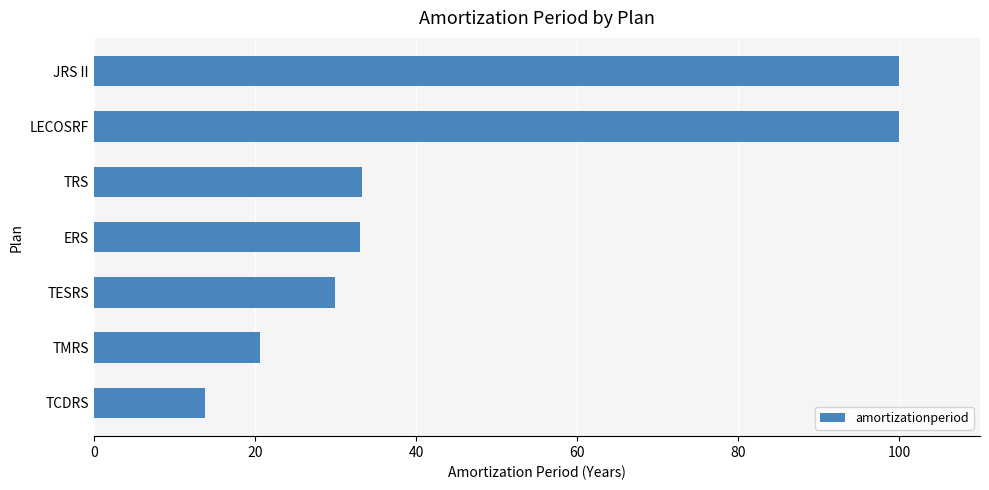

What value does the data have at JRS II?

100.0